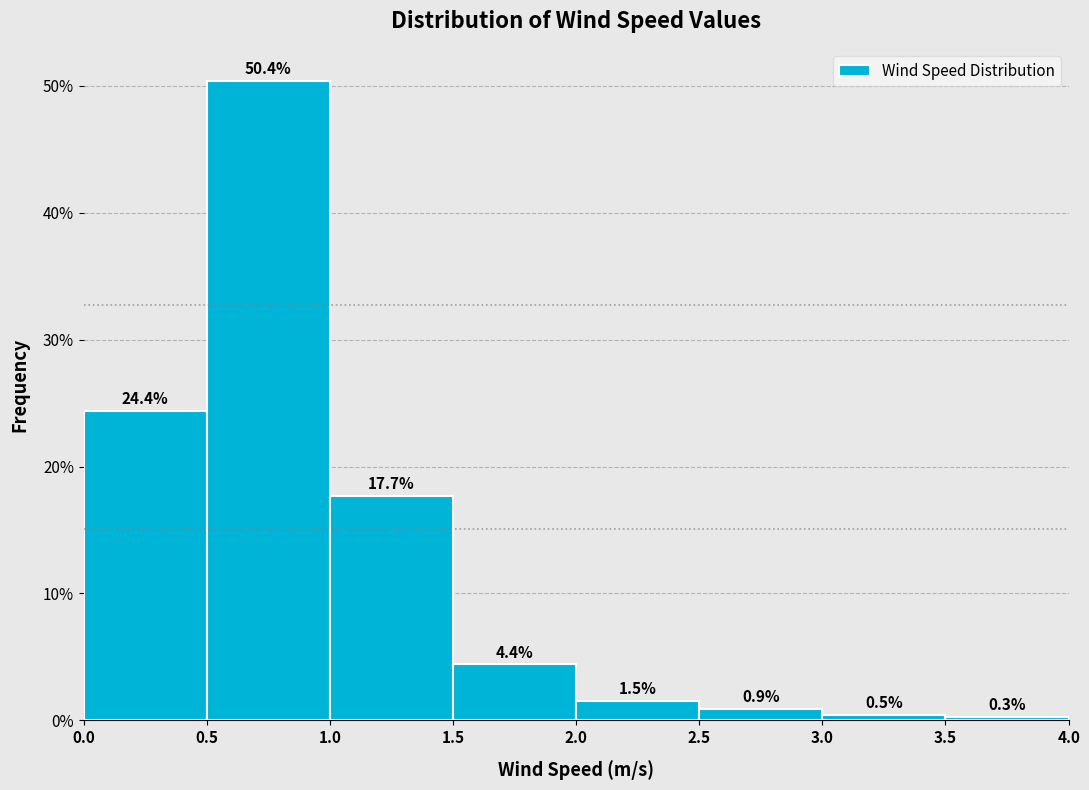

Reading left to right, transcribe this chart: for each bar, give the range it covers on the x-axis and its height.

0.0 to 0.5: 24.4
0.5 to 1.0: 50.4
1.0 to 1.5: 17.7
1.5 to 2.0: 4.4
2.0 to 2.5: 1.5
2.5 to 3.0: 0.9
3.0 to 3.5: 0.5
3.5 to 4.0: 0.3